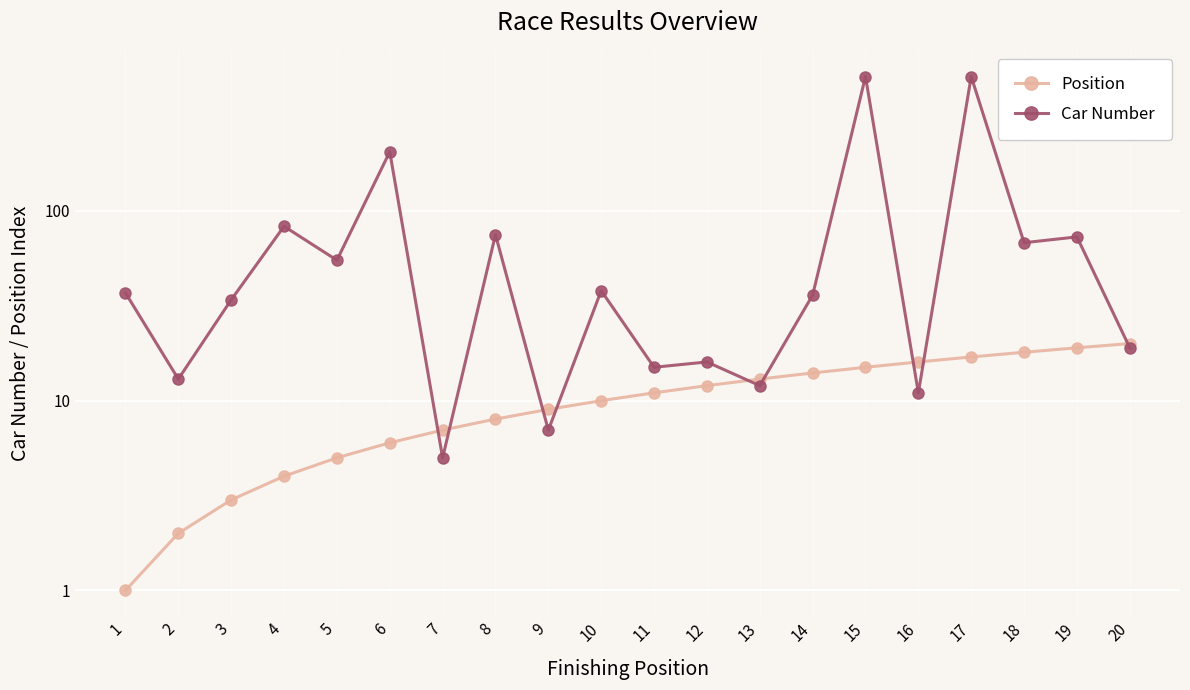

At 16, list the series in order from smallest to largest.

Car Number, Position